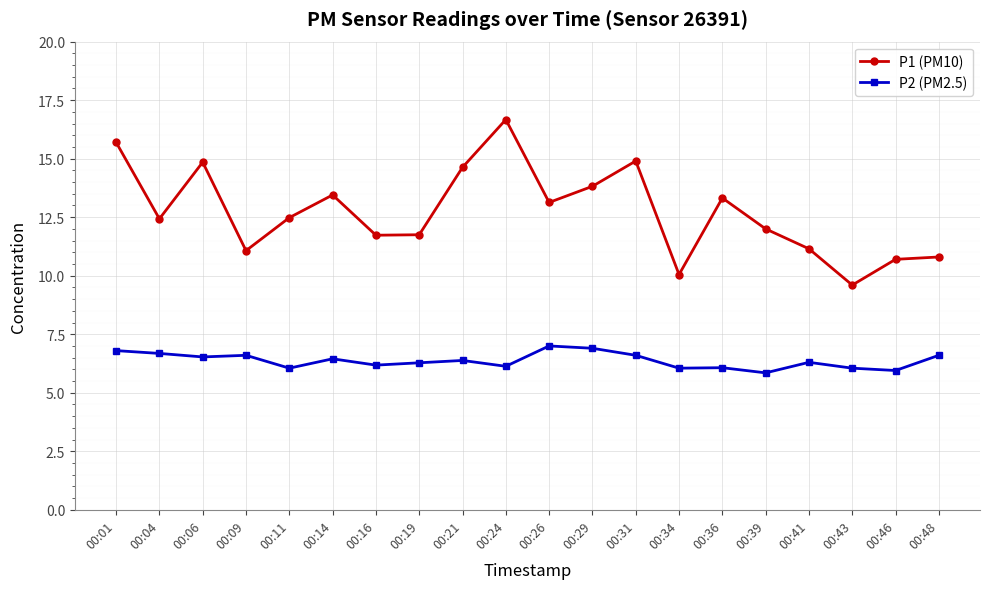

The value of P2 (PM2.5) at 00:26 is 2.1. True or false?

False